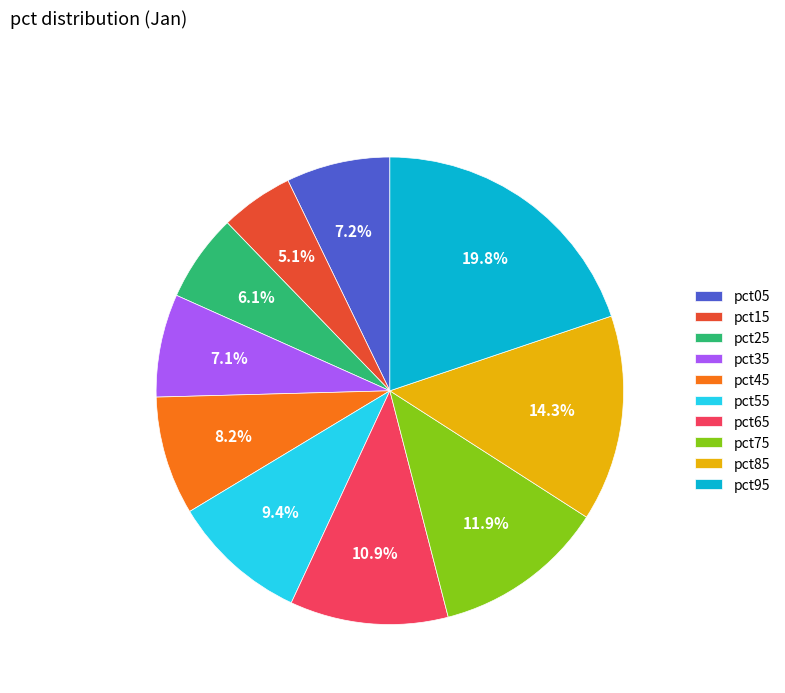

Does any single category account for the majority?

No